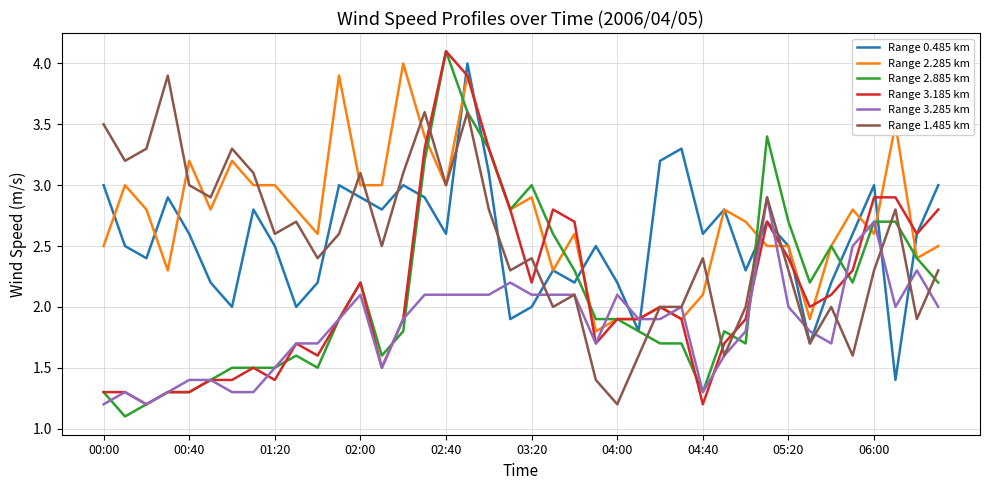

Which series ends up on top after the final intersection of Range 3.285 km and Range 0.485 km?

Range 0.485 km